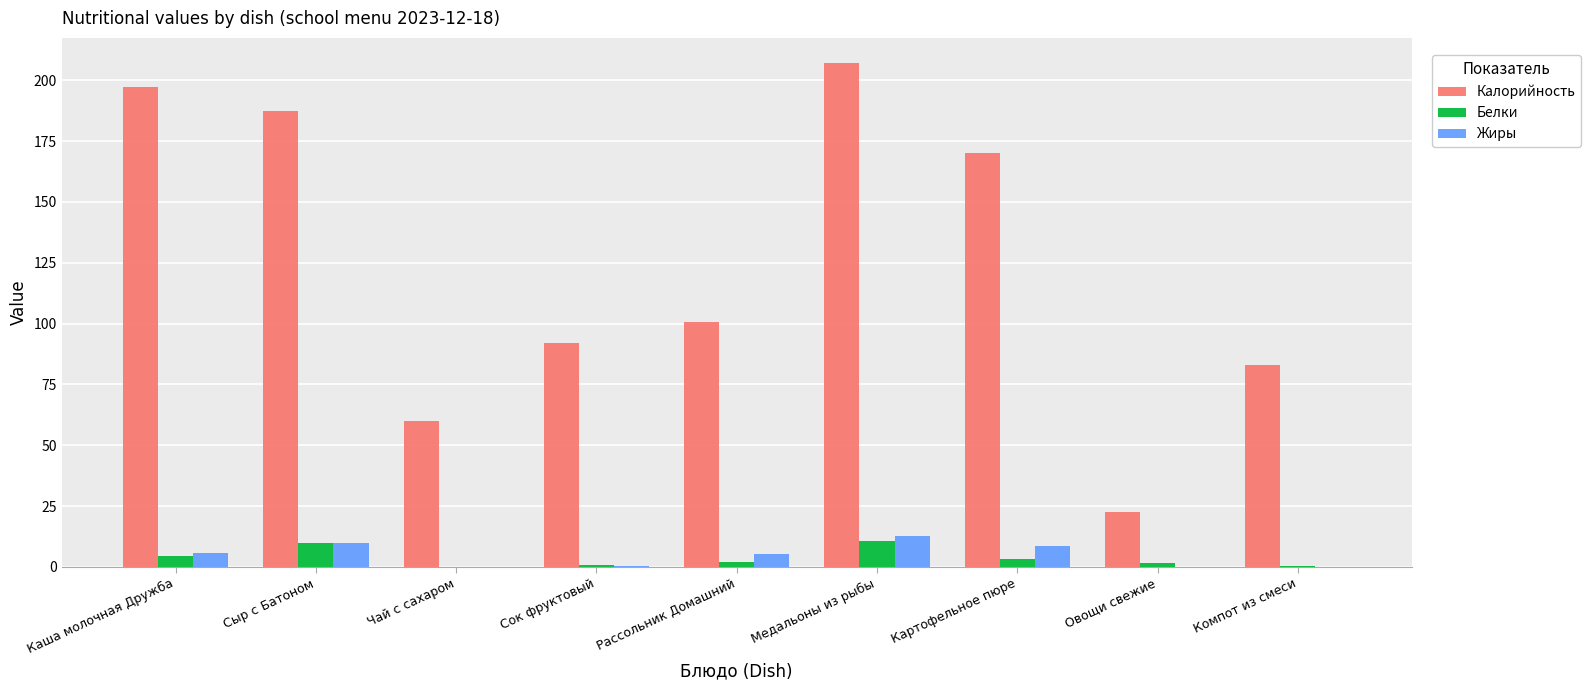

What is the greatest value displayed?

207.1